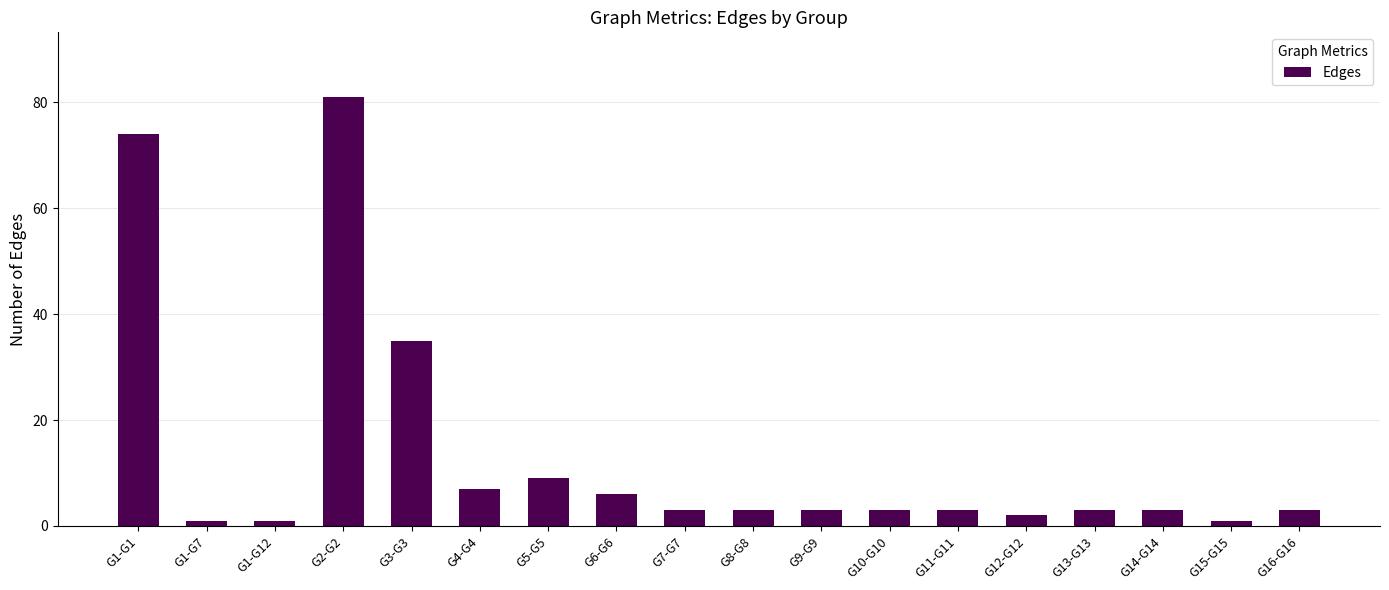

What is the label of the 16th bar from the right?

G1-G12